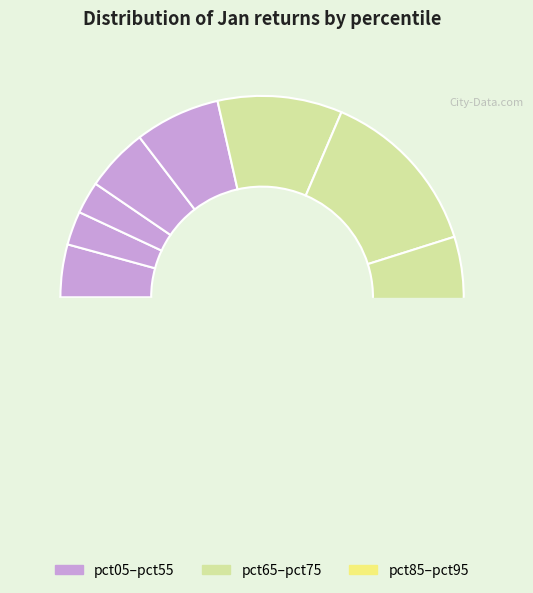

Does any single category account for the majority?

No